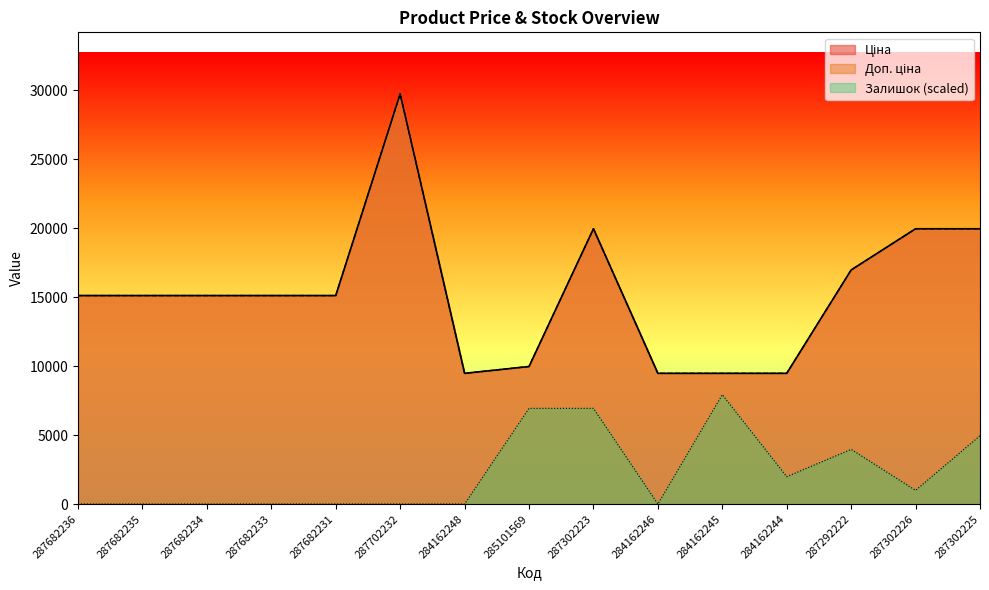

Which series has the largest range (max minus min)?

Ціна